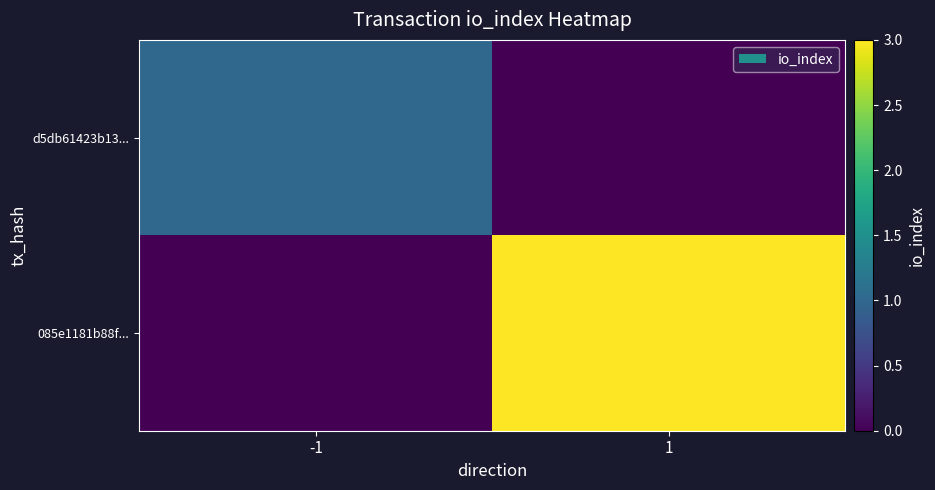

List the series in order of their peak value, highest first.

085e1181b88f..., d5db61423b13...